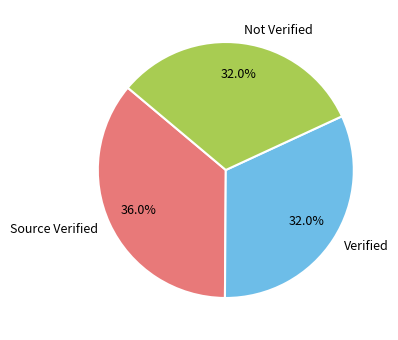

What is the largest slice in the pie chart?

Source Verified